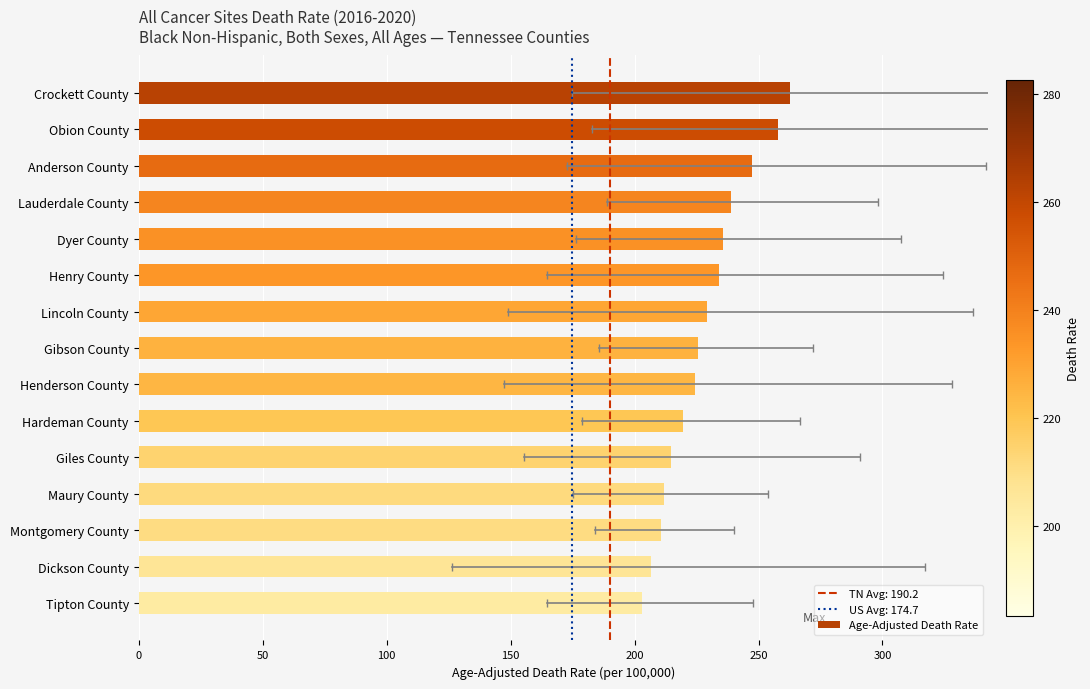

What value does the data have at Lincoln County?

229.2